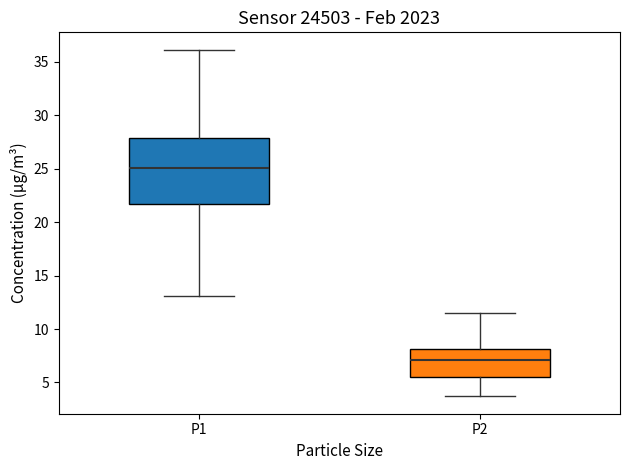

Which box's median line is the lowest?

P2